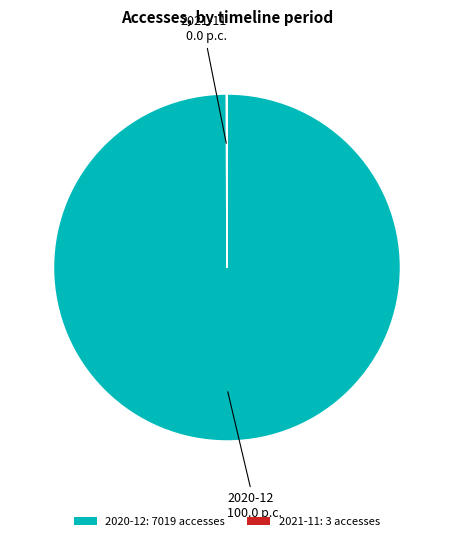

True or false: 2020-12: 7019 accesses accounts for 85% of the total.

False